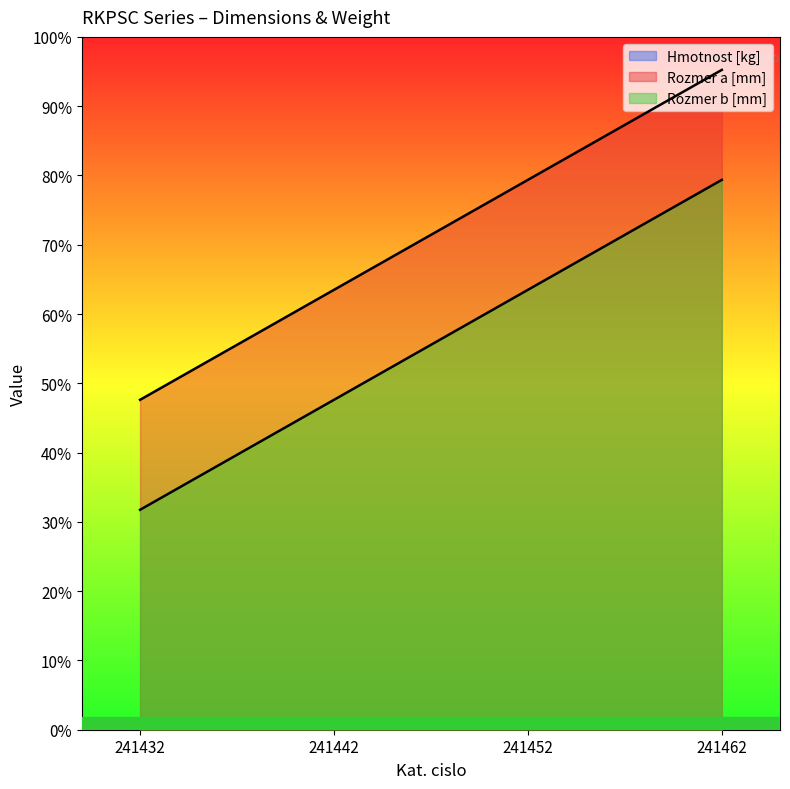

What is the sum of the Hmotnost [kg] values at 241432 and 241442?

10.0